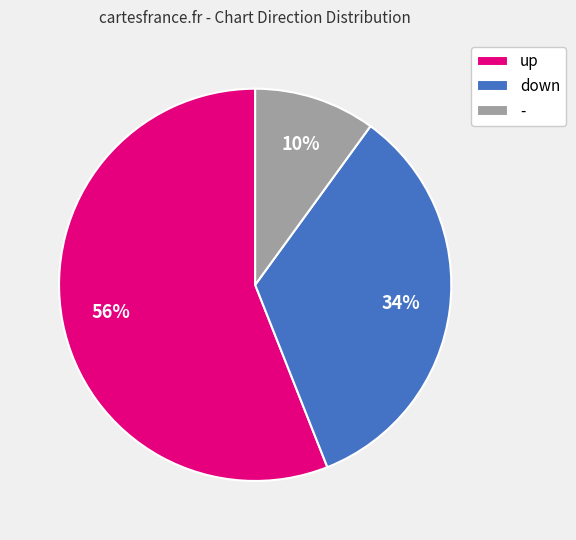

Is the sum of down and up greater than half?

Yes